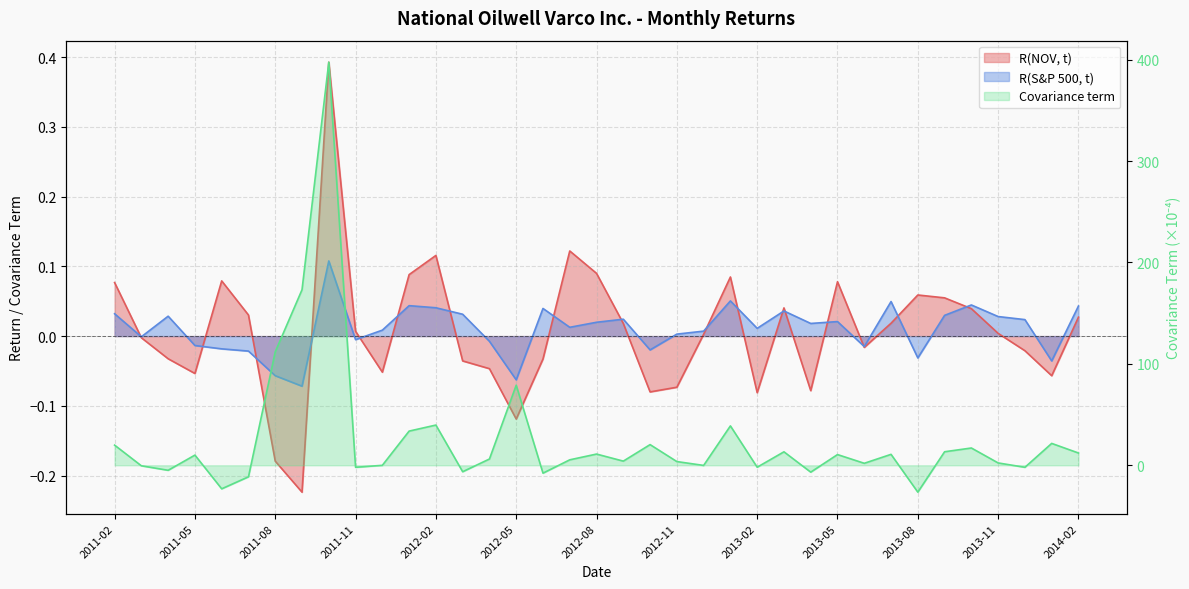

What are all the series names shown in the legend?

R(NOV, t), R(S&P 500, t), Covariance term